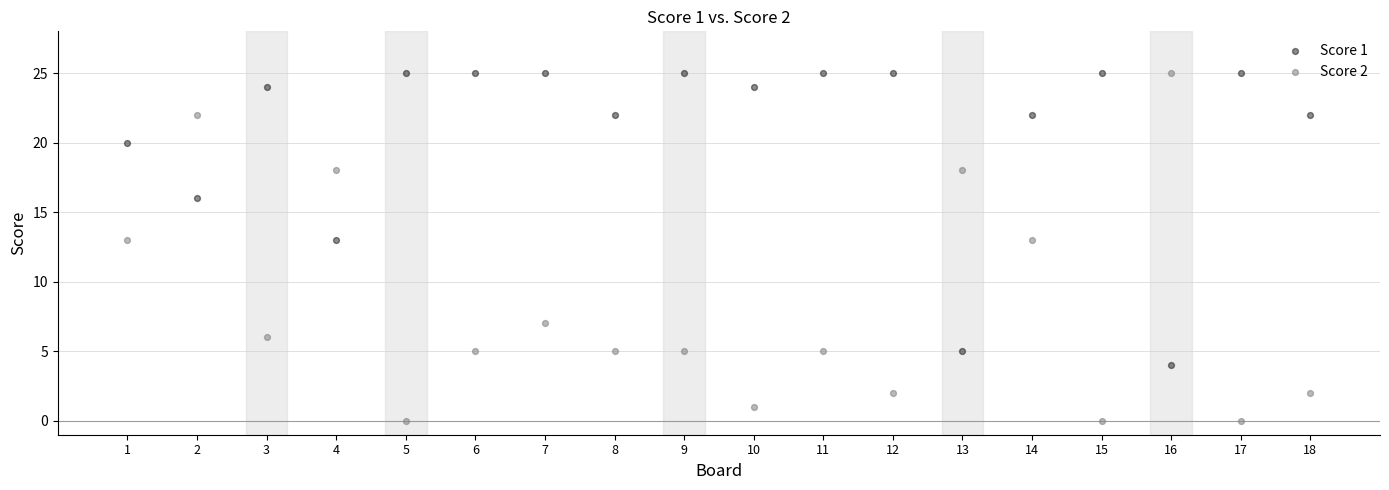

Which series has the widest spread of Y values?

Score 2